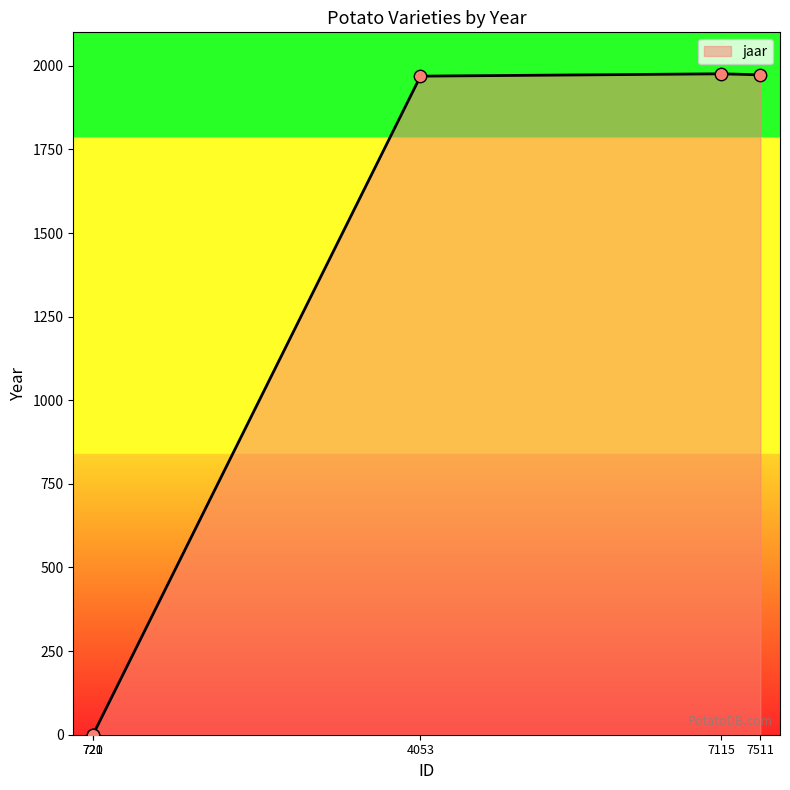

Between 7511 and 721, which is larger?

7511